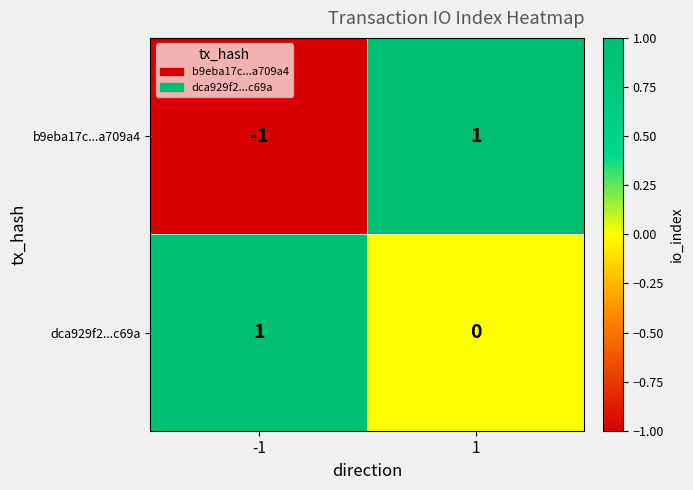

Rank the series at -1 from highest to lowest value.

dca929f2...c69a, b9eba17c...a709a4